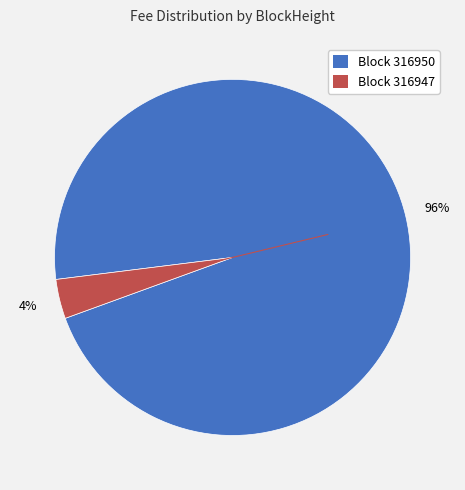

Is there a majority slice in this chart?

Yes